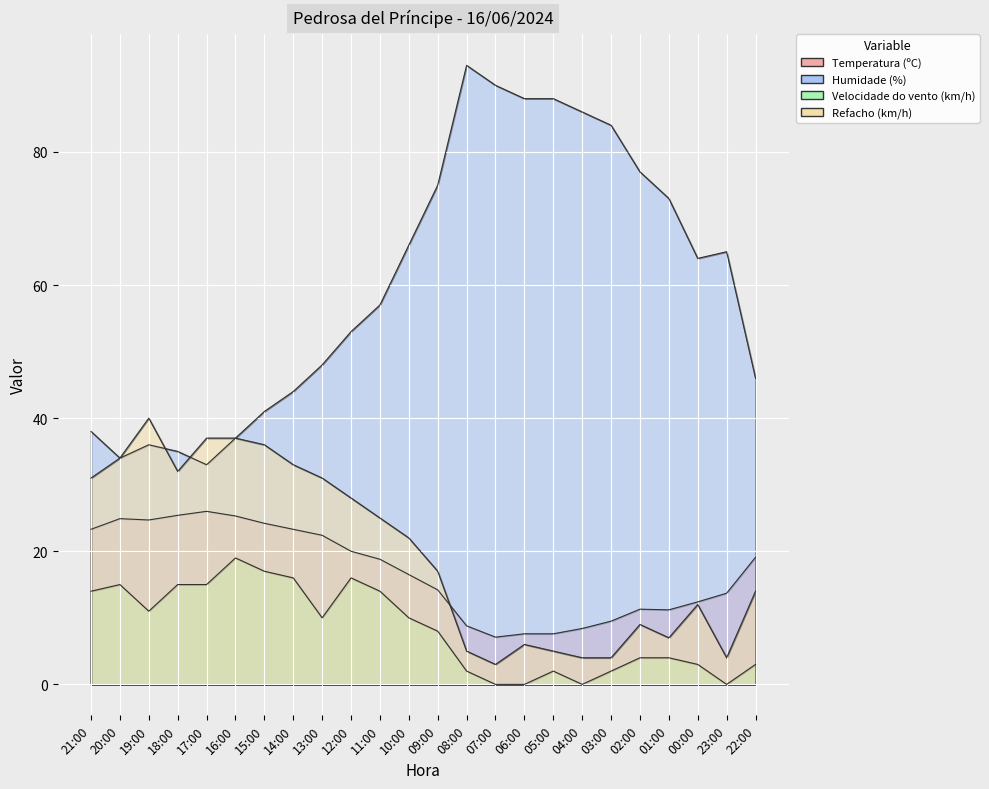

At which label does Velocidade do vento (km/h) reach its minimum?

07:00